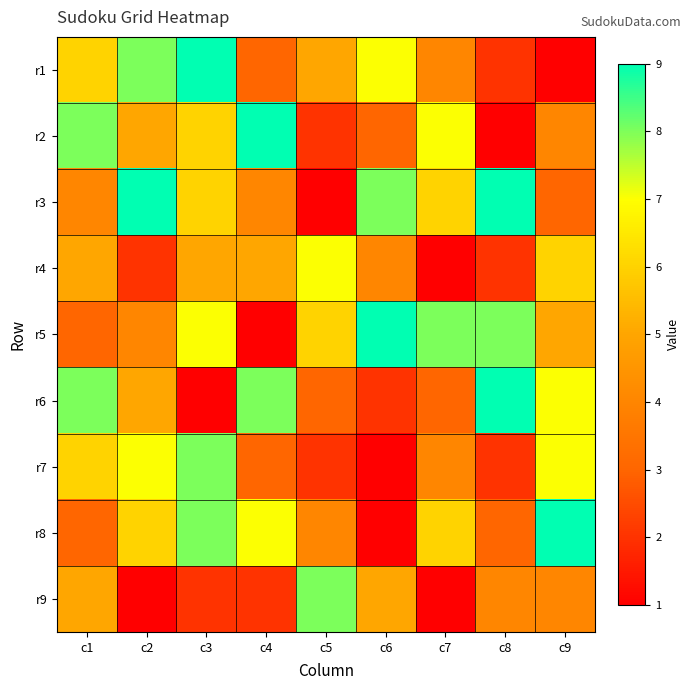

How many distinct data groups are displayed?

9